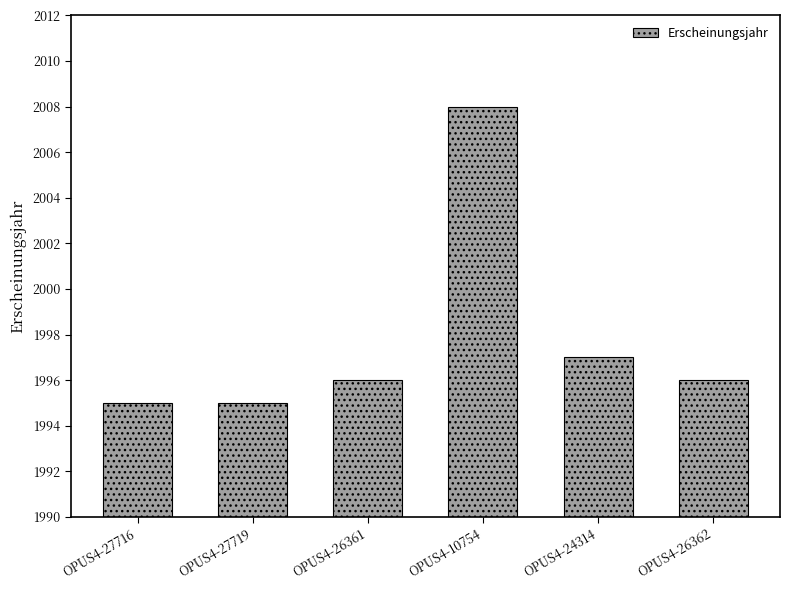

Does the chart contain any negative values?

No